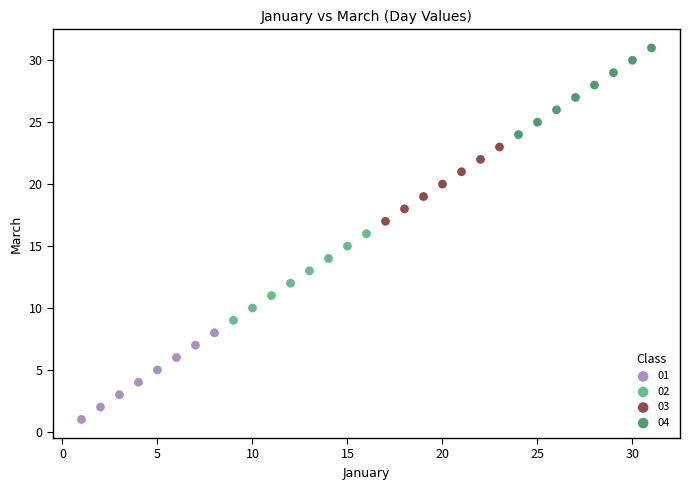

Which series reaches the maximum Y coordinate?

04